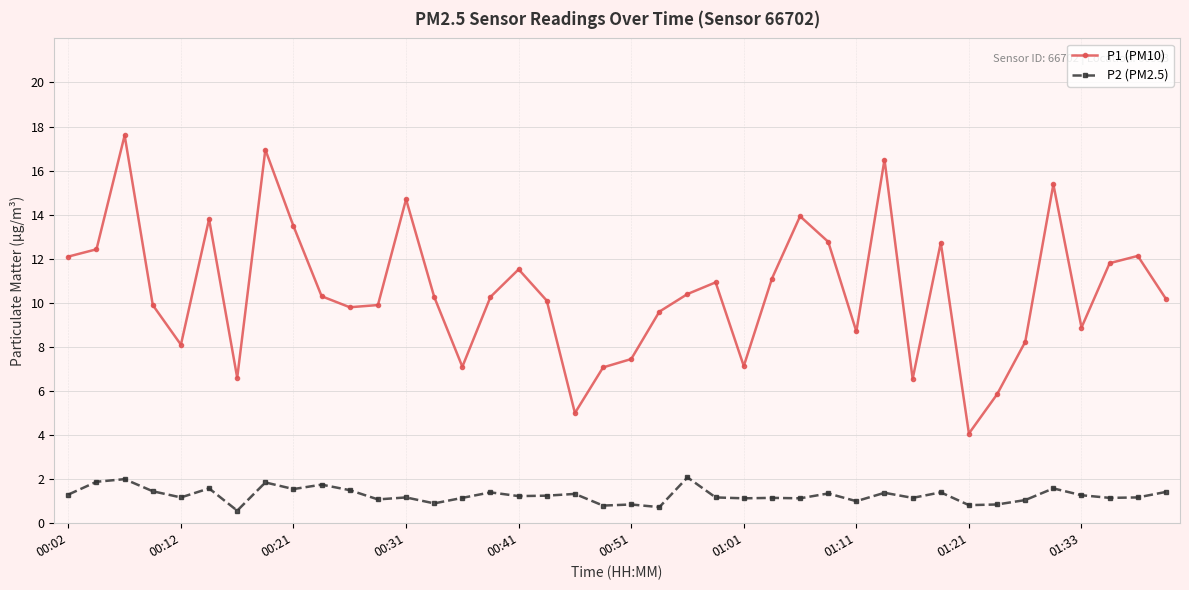

What is the value of the P1 (PM10) point at the 16th from the left?

10.3